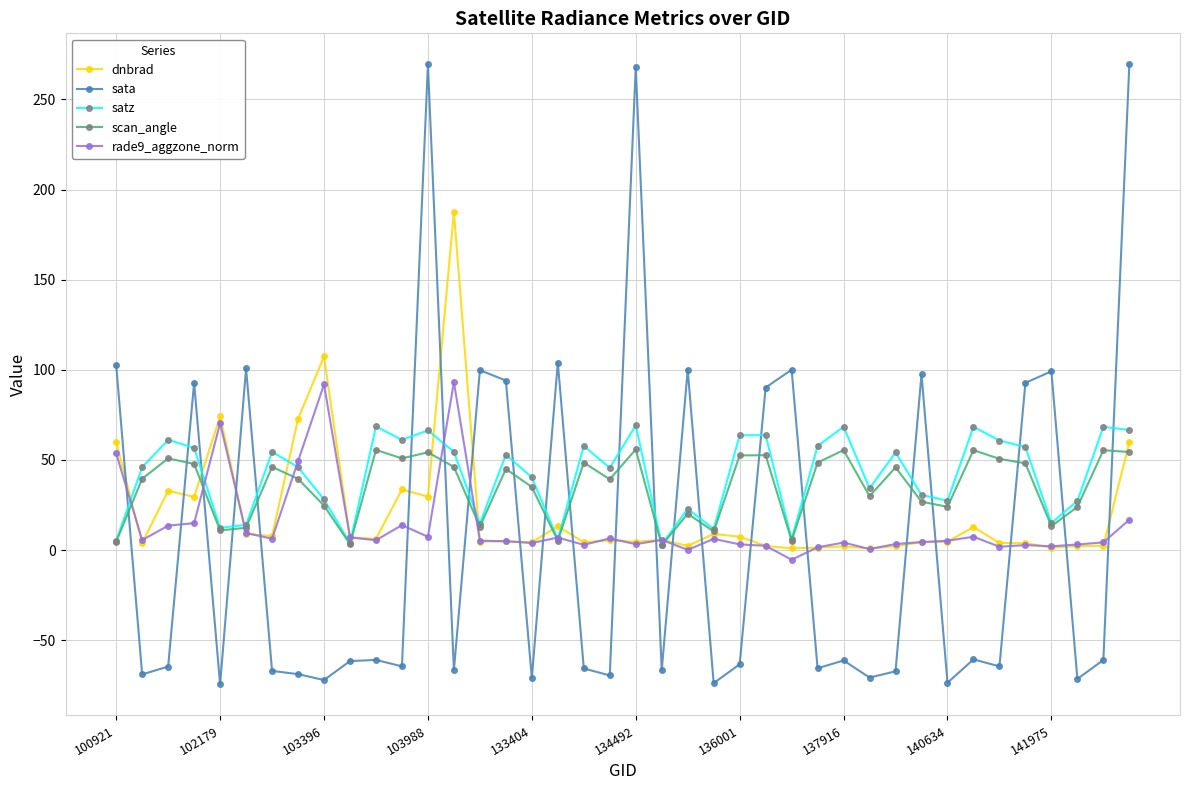

True or false: sata and rade9_aggzone_norm intersect in this chart.

True